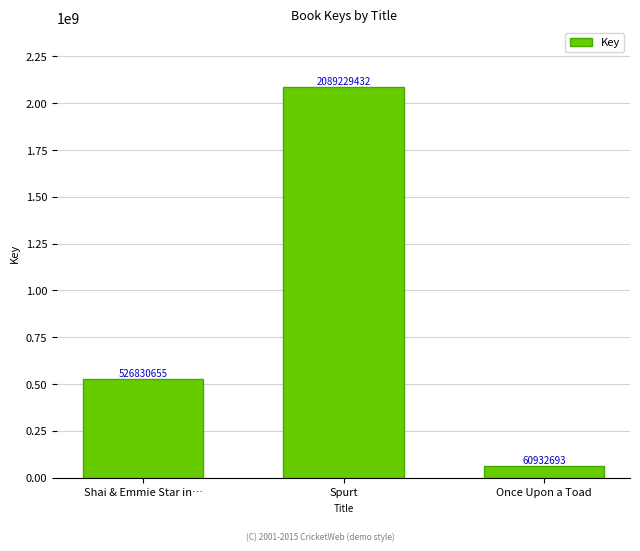

Which has a higher value, Shai & Emmie Star in… or Once Upon a Toad?

Shai & Emmie Star in…